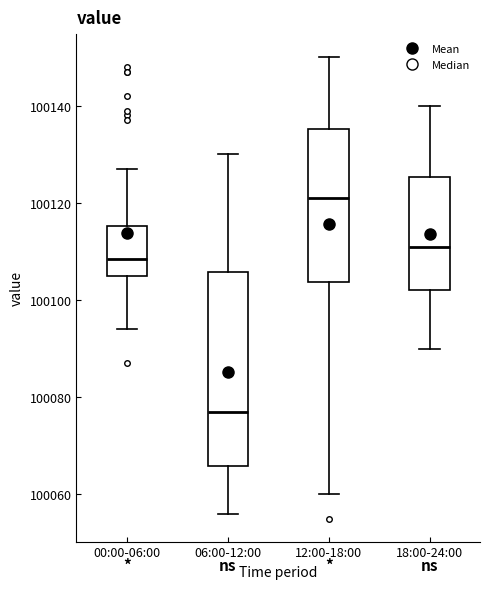

Reading left to right, transcribe this box plot: for each box, give where its median line is, the range the box spans, and where its two whiskers end, as read against the y-axis. The values are not printed on the chart, so give them approximately, as read against the axis.

00:00-06:00: median 100108, box 100106 to 100116, whiskers 100094 to 100128
06:00-12:00: median 100078, box 100066 to 100106, whiskers 100056 to 100130
12:00-18:00: median 100122, box 100104 to 100136, whiskers 100060 to 100150
18:00-24:00: median 100112, box 100102 to 100126, whiskers 100090 to 100140